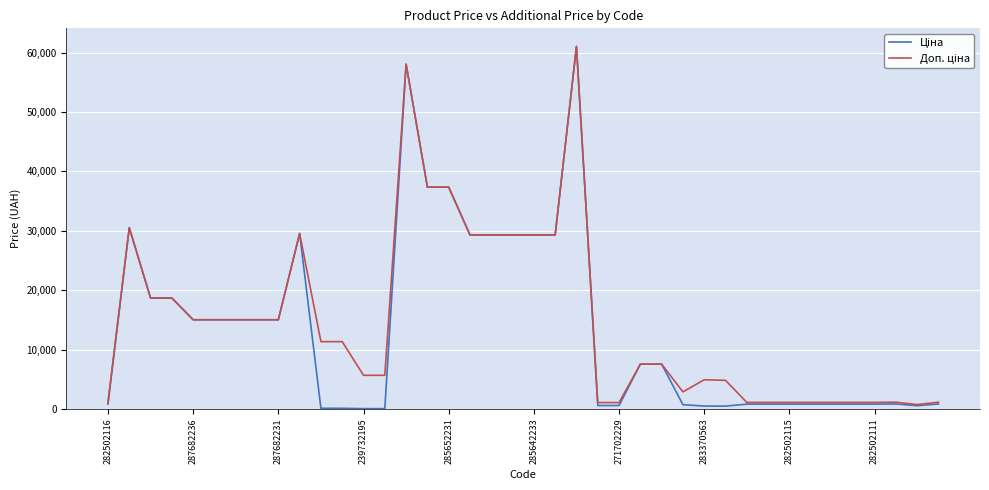

True or false: Ціна and Доп. ціна intersect in this chart.

False